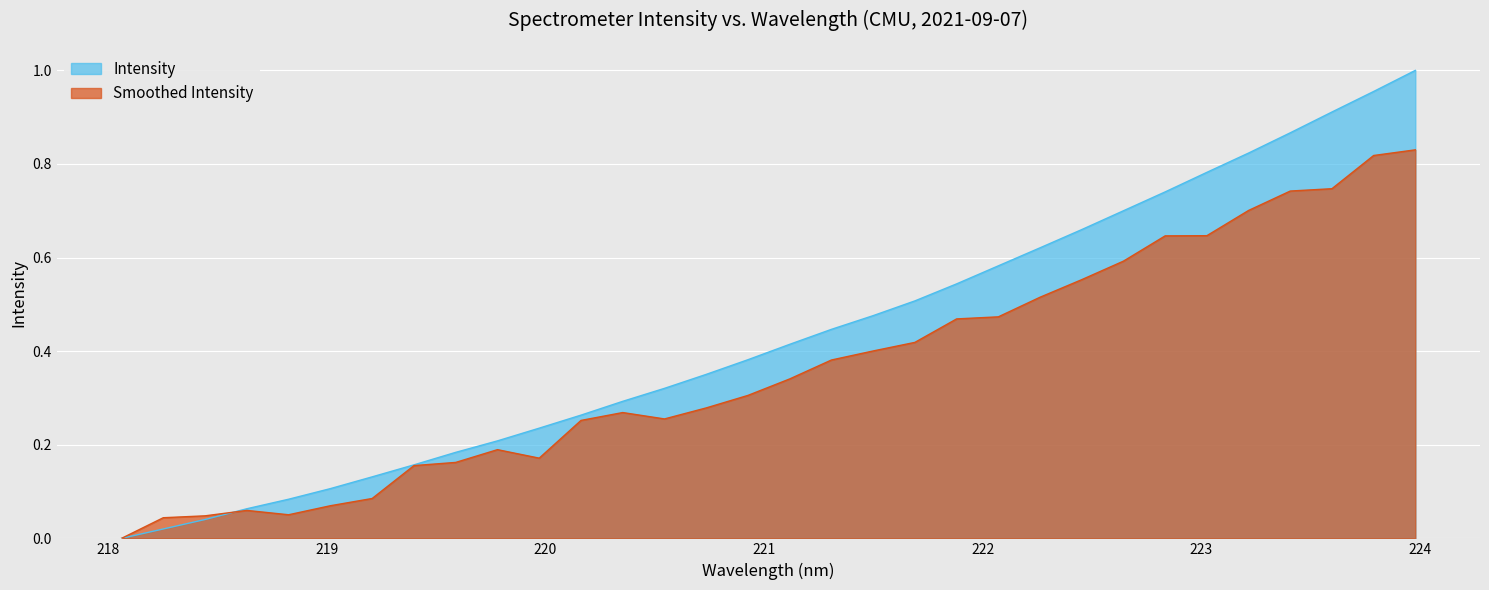

Count the number of categories in the chart.

32